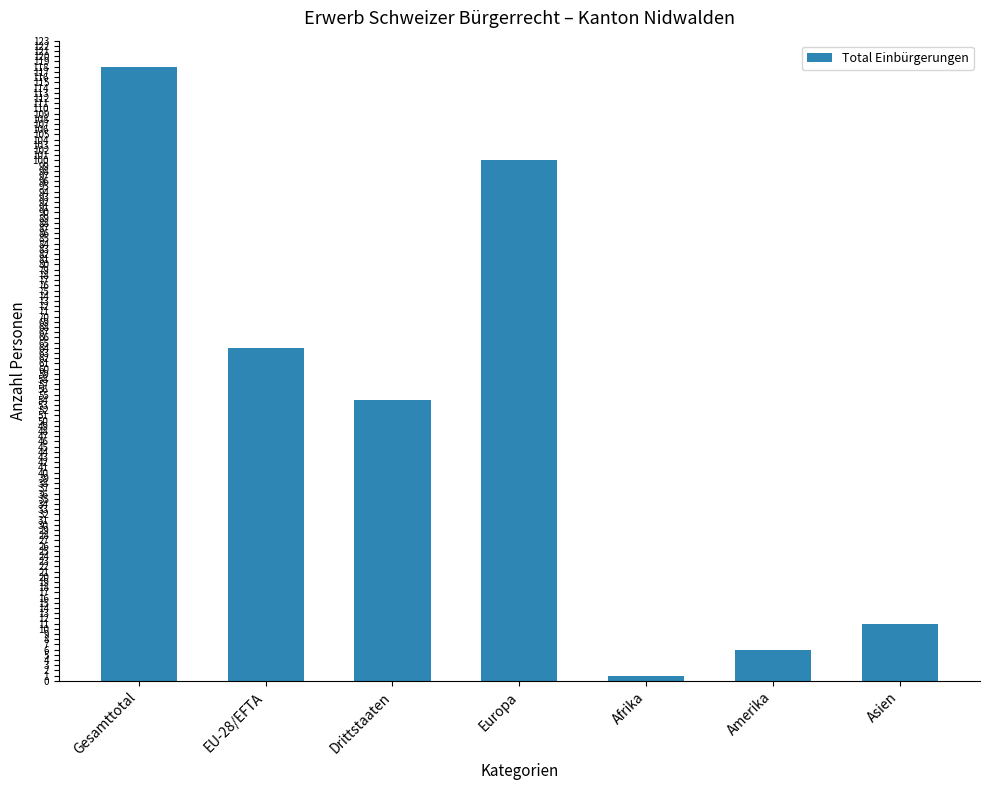

What is the minimum value shown in the chart?

1